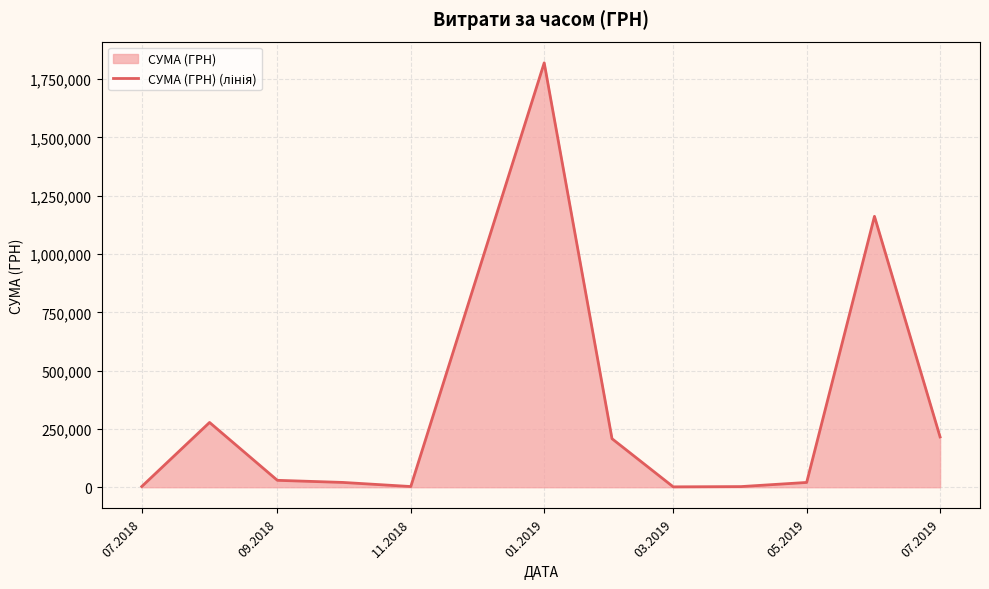

Reading left to right, extract all data points from this chart.

3049.4	277768.1	29623.7	20530.8	2961.5	1819837.5	208111.0	1616.8	2730.0	20503.2	1161607.0	215671.1